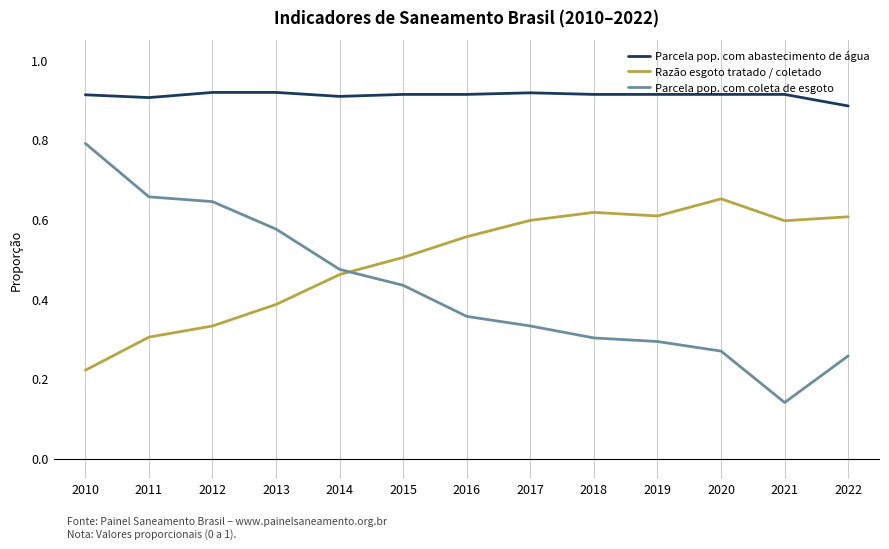

The Parcela pop. com abastecimento de água series shows 0.9 at 2016. True or false?

True